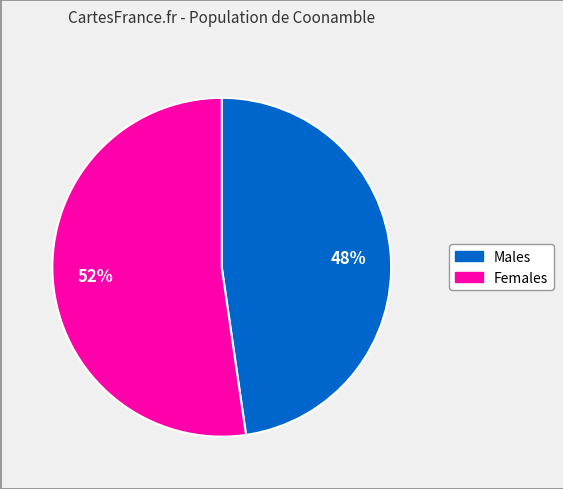

Is there any slice that represents more than half of the pie?

Yes